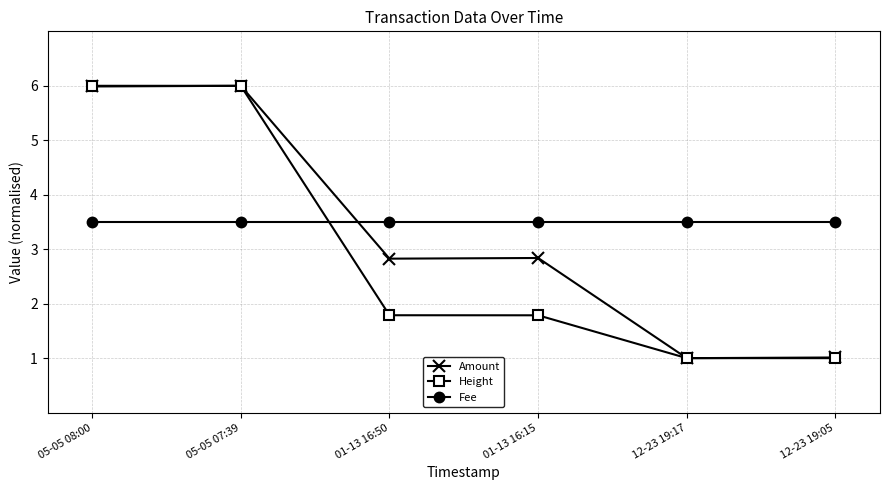

What is the lowest value of the Amount series?

1.0